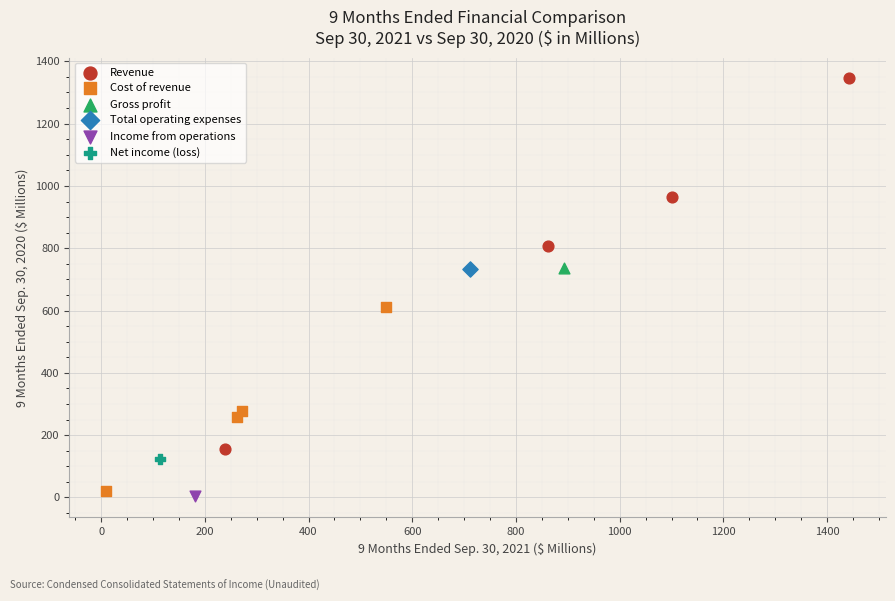

What are all the series names shown in the legend?

Revenue, Cost of revenue, Gross profit, Total operating expenses, Income from operations, Net income (loss)